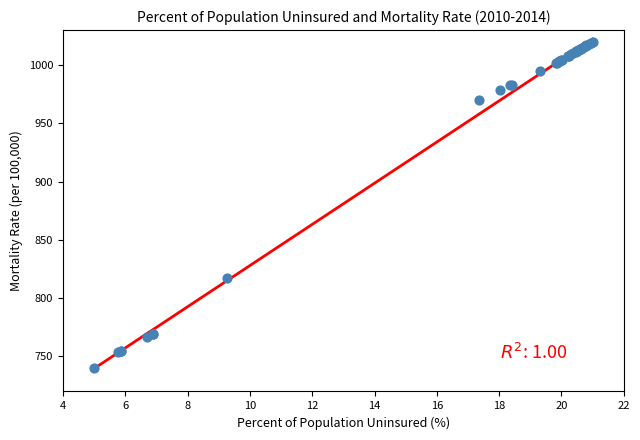

What Y value in the scatter plot is closest to 880?

817.5